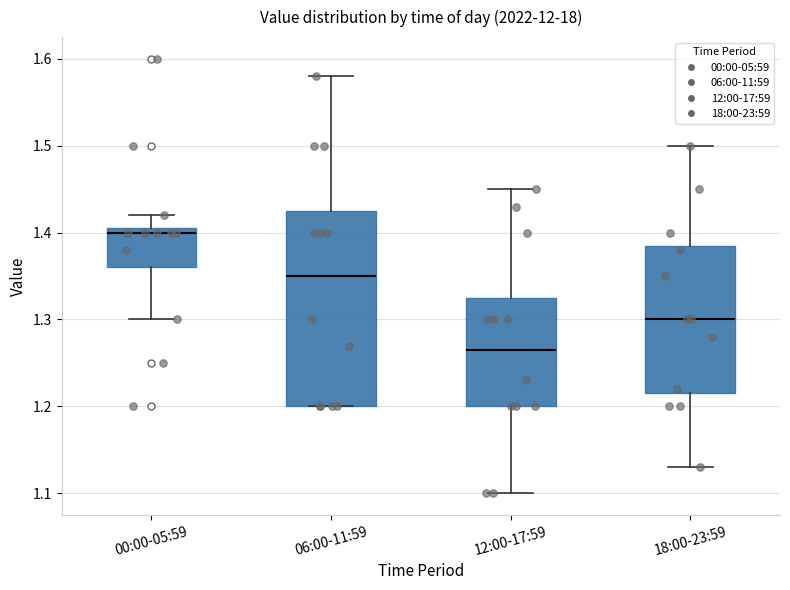

Reading left to right, read every box against the y-axis: the position of its median line, the range the box covers, and the ends of its whiskers. The values are not printed on the chart, so give them approximately, as read against the axis.

00:00-05:59: median 1.40, box 1.36 to 1.41, whiskers 1.30 to 1.42
06:00-11:59: median 1.35, box 1.20 to 1.43, whiskers 1.20 to 1.58
12:00-17:59: median 1.27, box 1.20 to 1.33, whiskers 1.10 to 1.45
18:00-23:59: median 1.30, box 1.22 to 1.39, whiskers 1.13 to 1.50